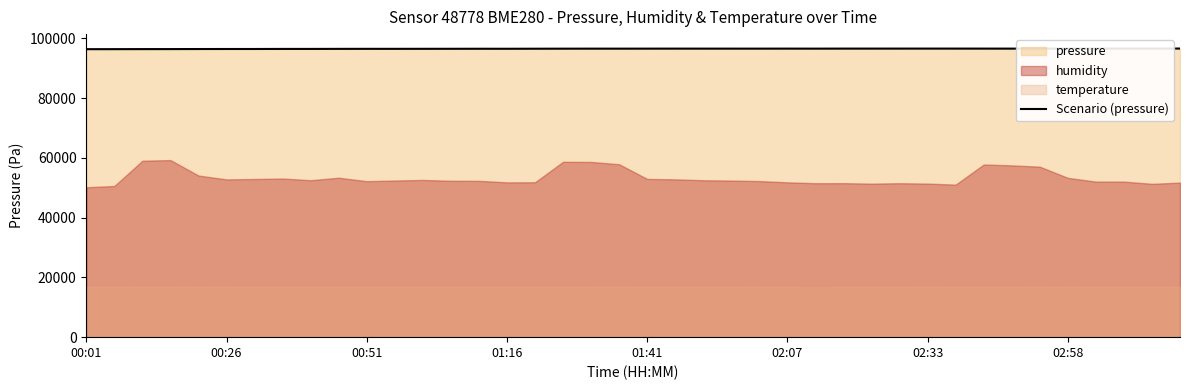

Where is the data nearest to the value 96450?

9